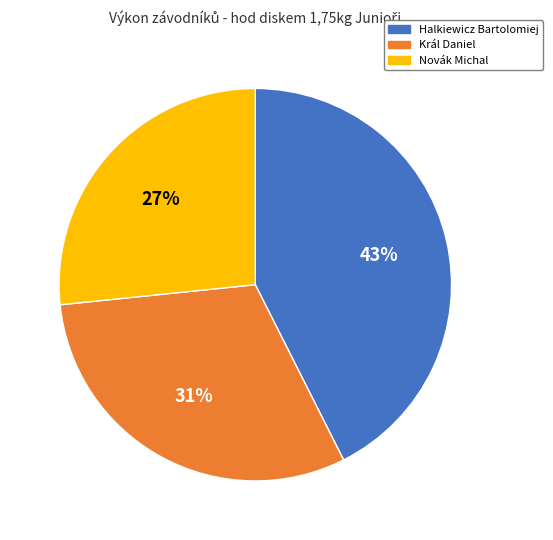

What percentage is the Novák Michal slice, to the nearest percent?

27%